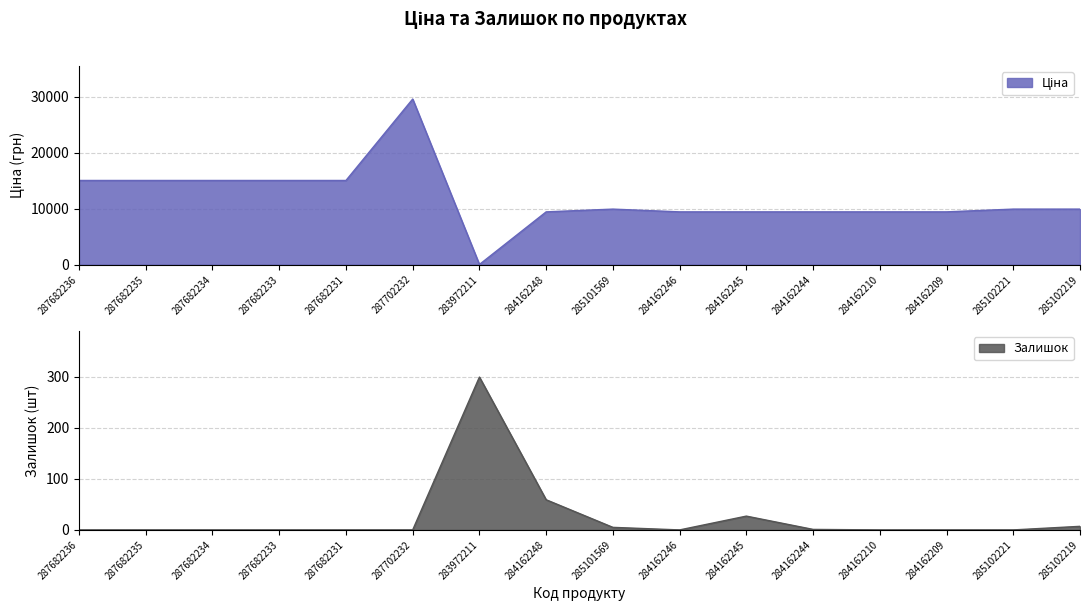

The Ціна series shows 6261.6 at 287682235. True or false?

False